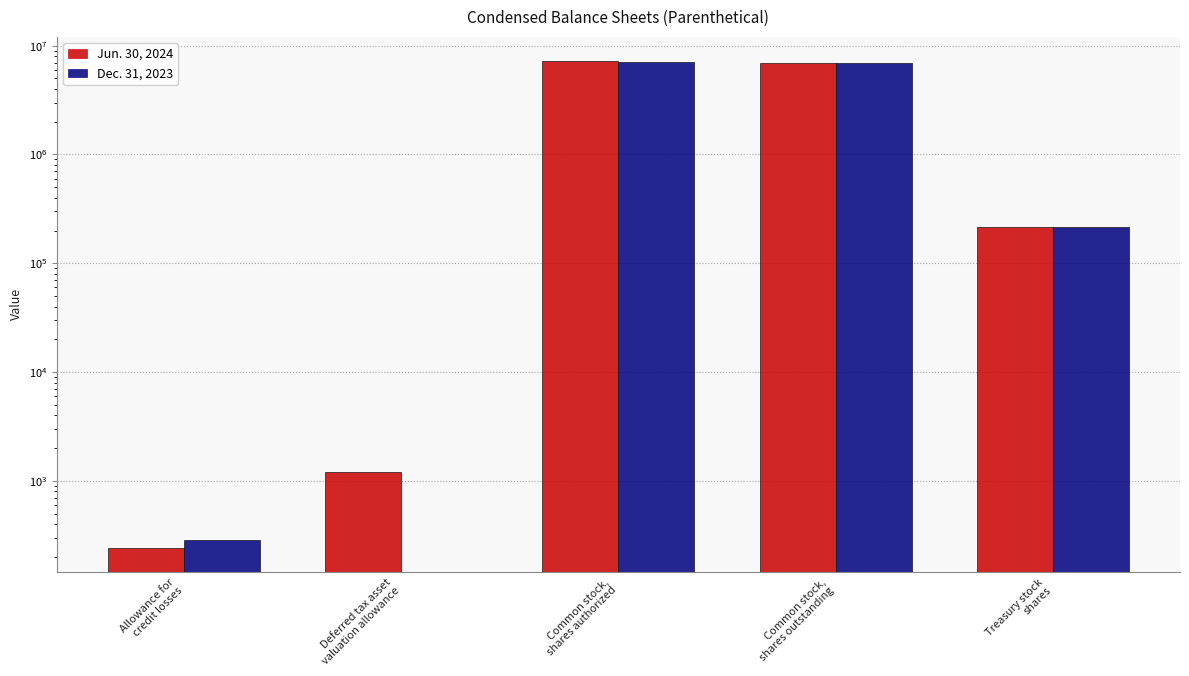

What is the total value across all series at Deferred tax asset
valuation allowance?

1207